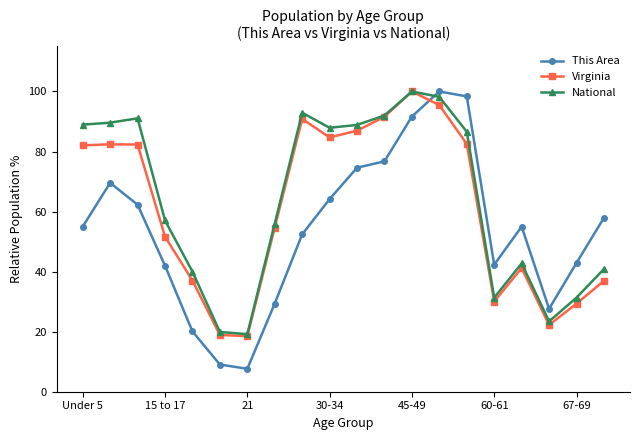

True or false: This Area and National intersect in this chart.

True